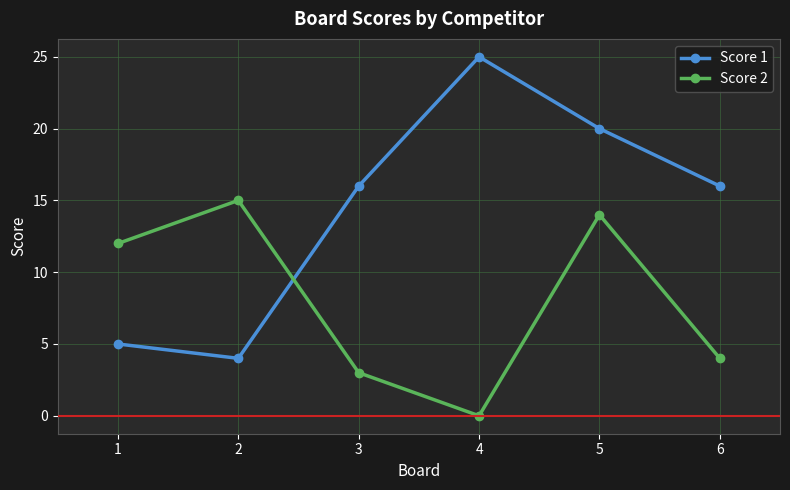

What is the greatest value displayed?

25